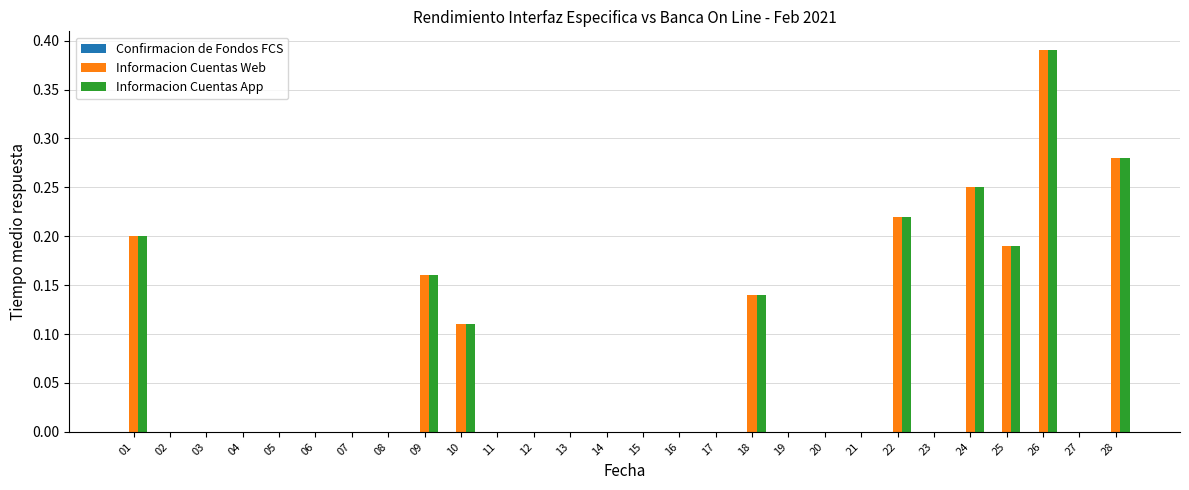

At which category is the sum across all series the highest?

26